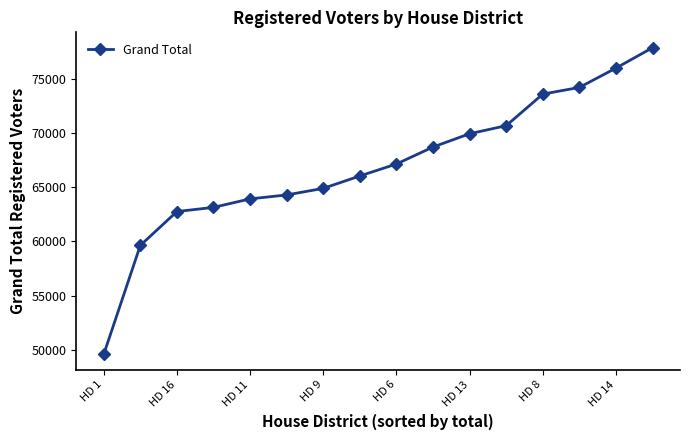

Is this an area chart (filled region under the line)?

No